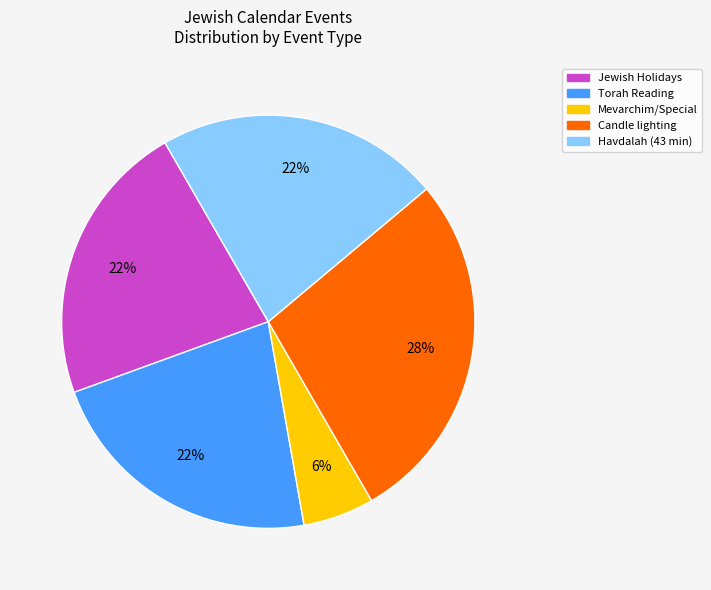

Does any single category account for the majority?

No